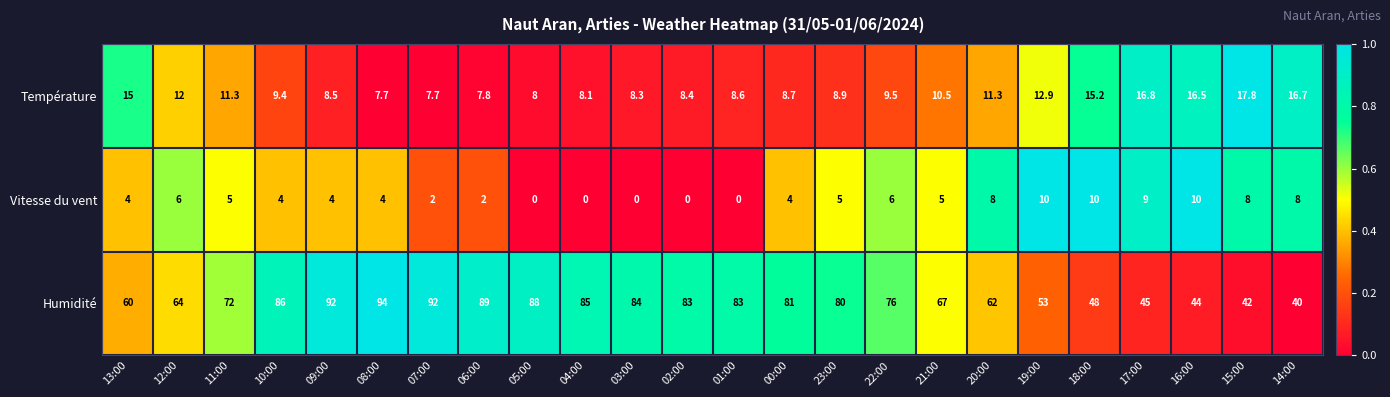

What is the difference between the maximum and minimum values in the Température series?

10.1